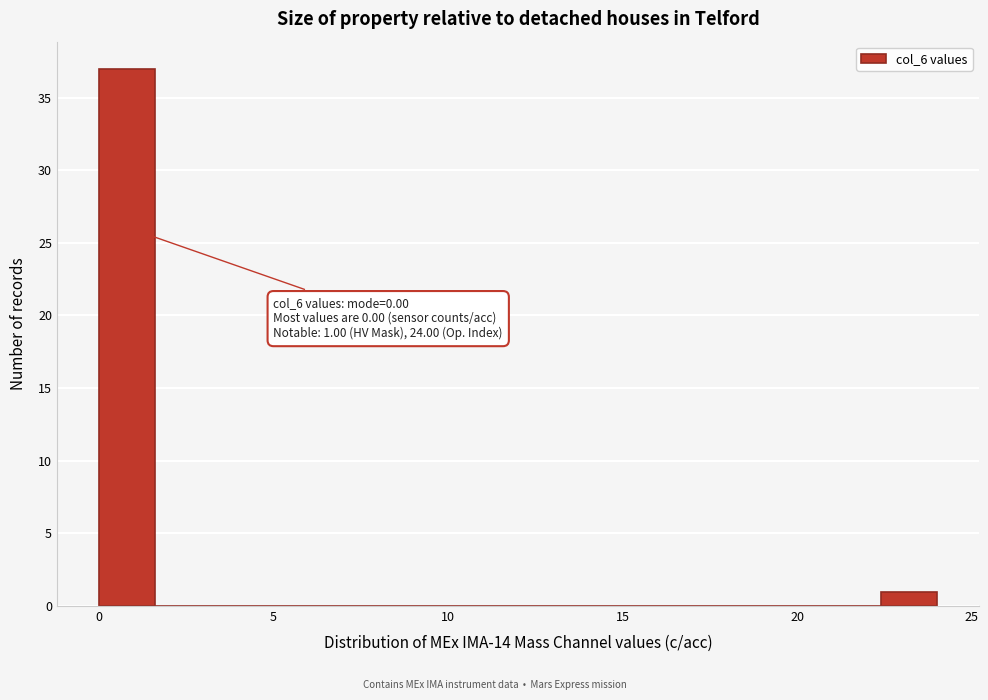

Around what value on the x-axis is the tallest bar? Give the approximate position of its centre, as read against the axis.

1.0